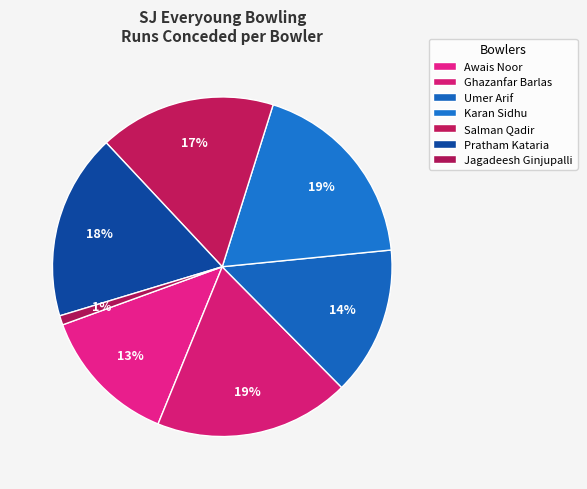

To the nearest percent, what is the average slice percentage?

14%